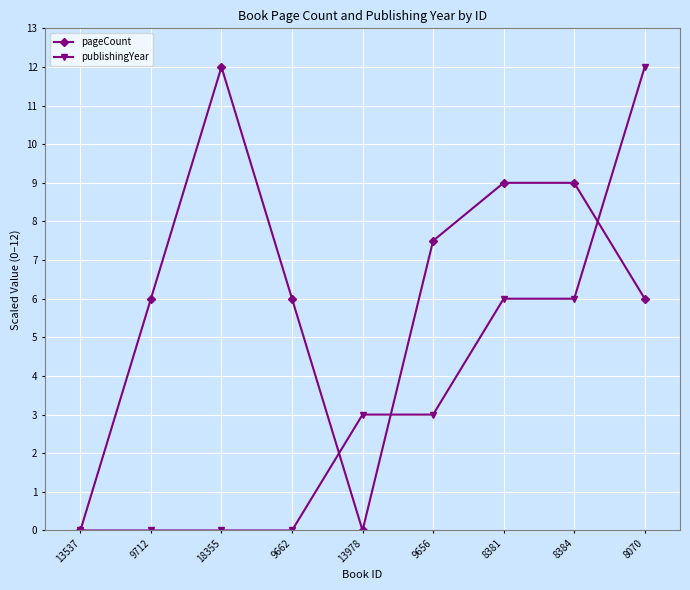

Which series has the largest total across all categories?

pageCount